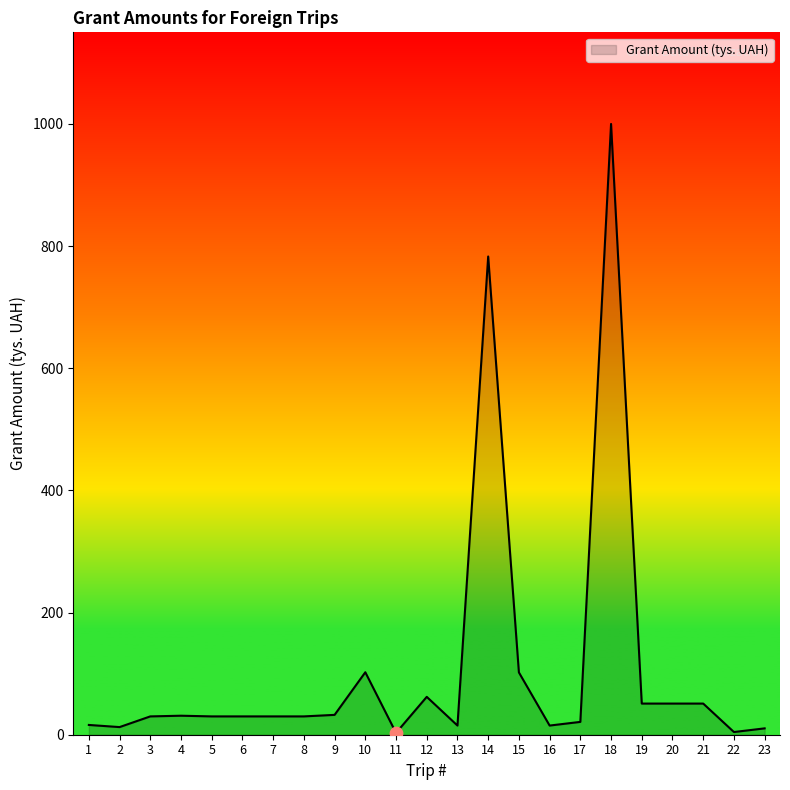

What is the change in value from 15 to 20?

-51.0